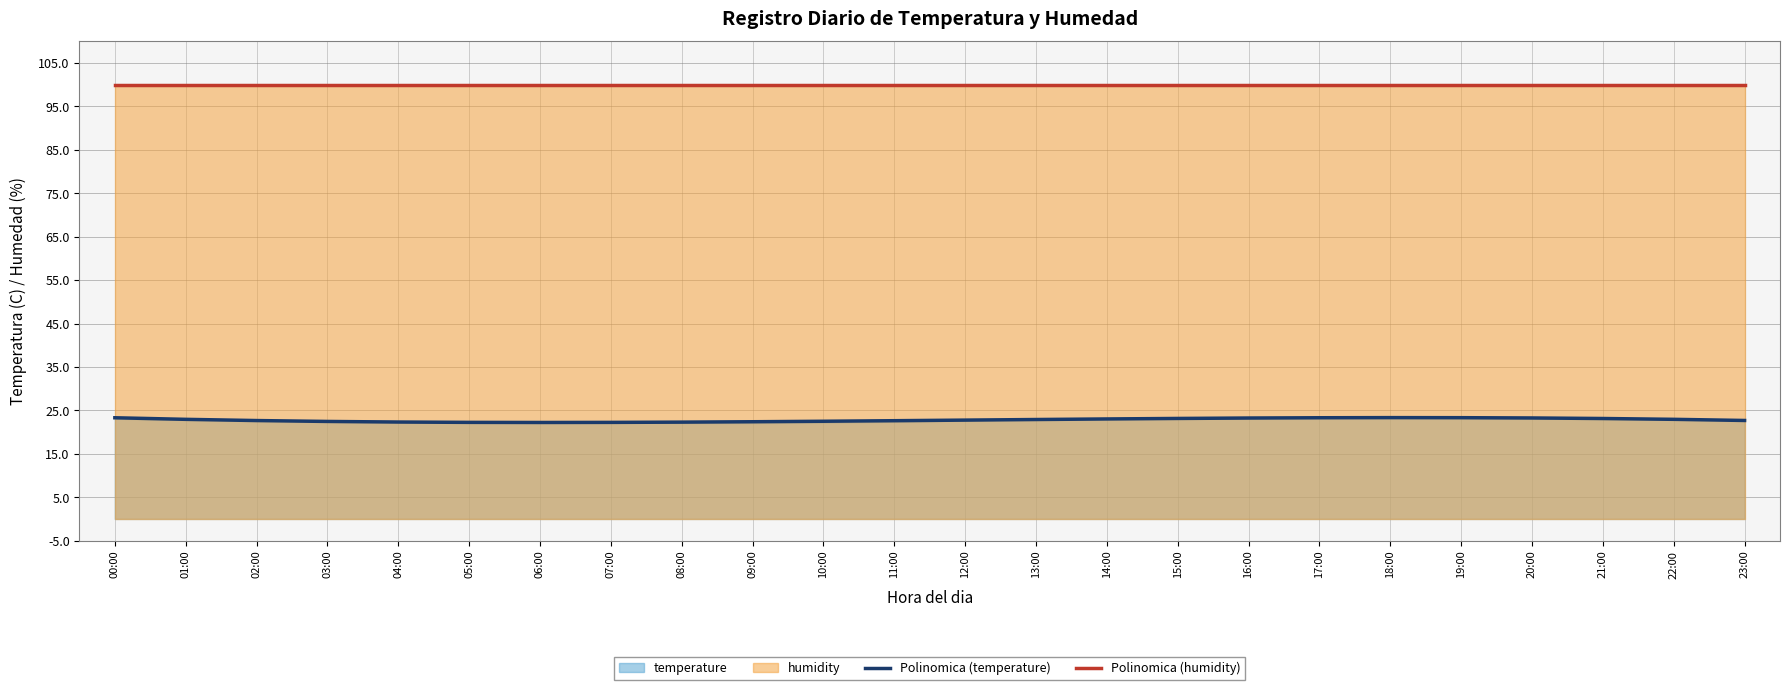

Which category has the lowest value across all series?

06:00